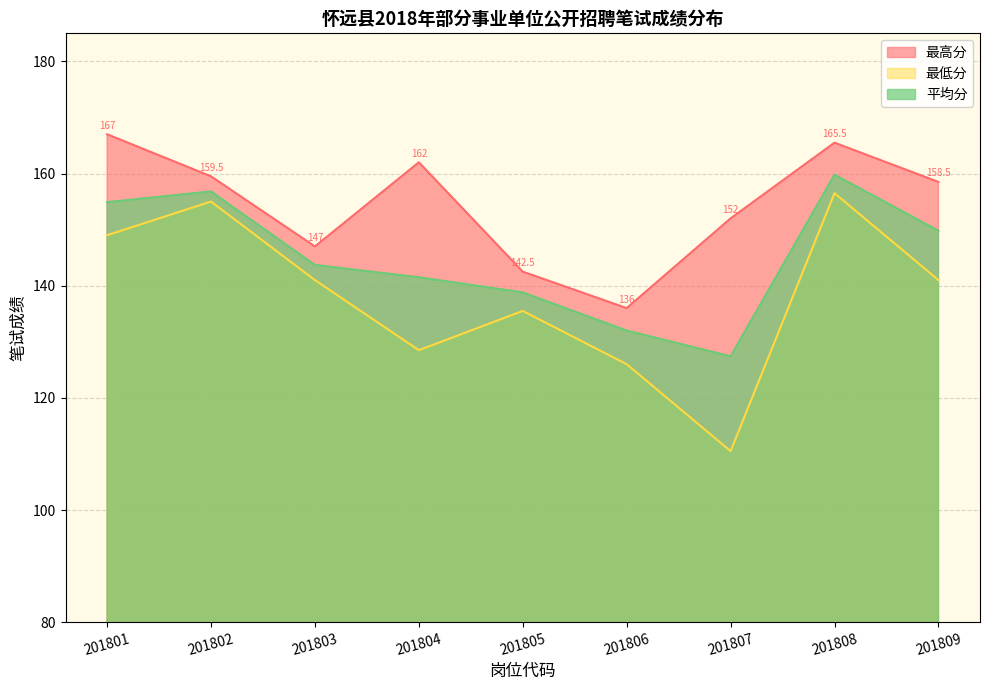

Is the value of 平均分 at 201805 greater than the value of 最高分 at 201802?

No